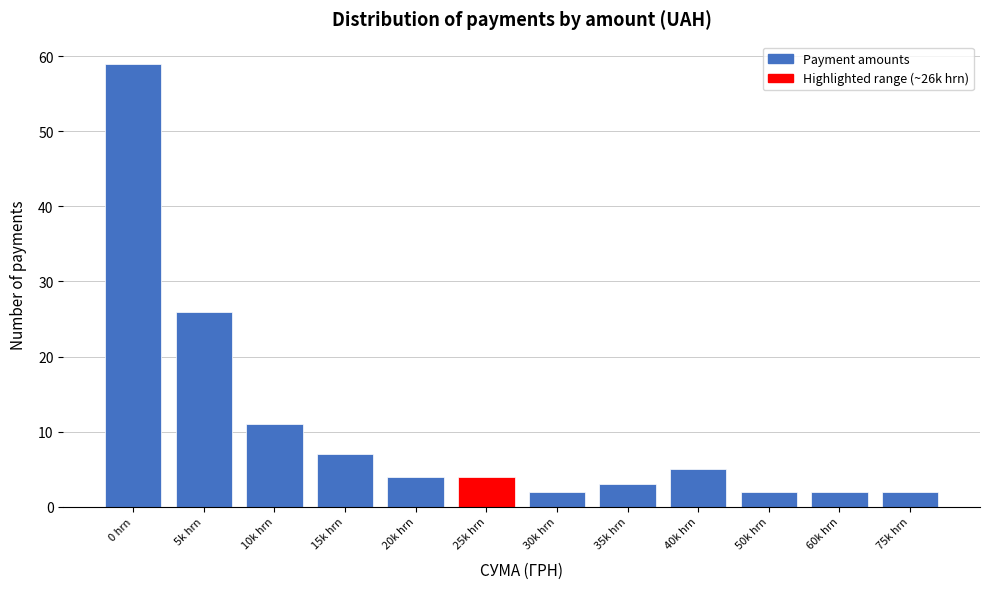

Reading left to right, transcribe all the data shown in this chart.

59	26	11	7	4	4	2	3	5	2	2	2